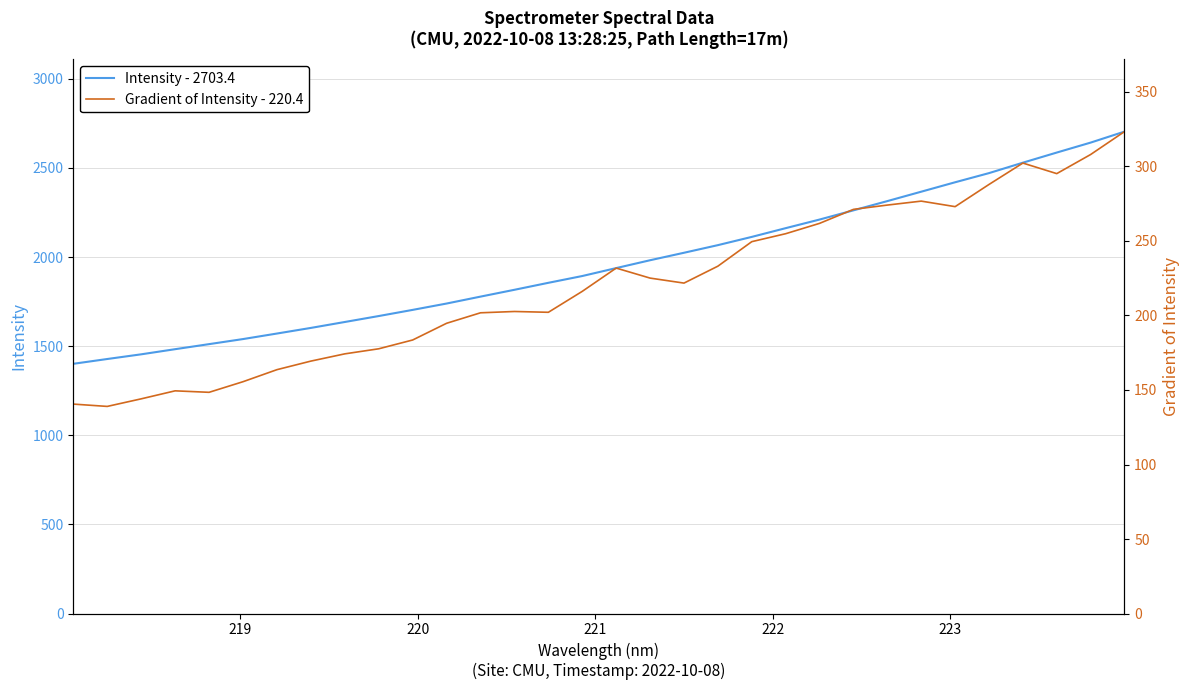

What is the minimum value for Intensity - 2703.4?

1401.2